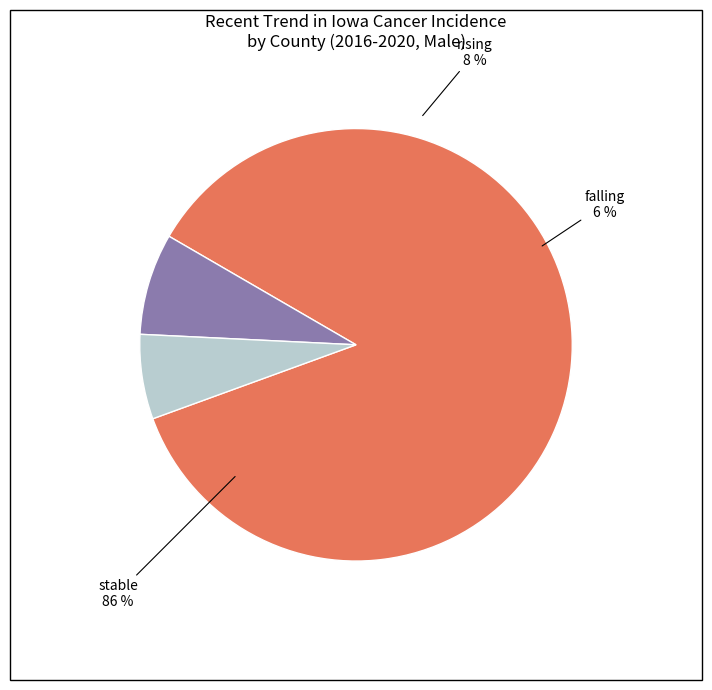

Which category accounts for the majority?

stable